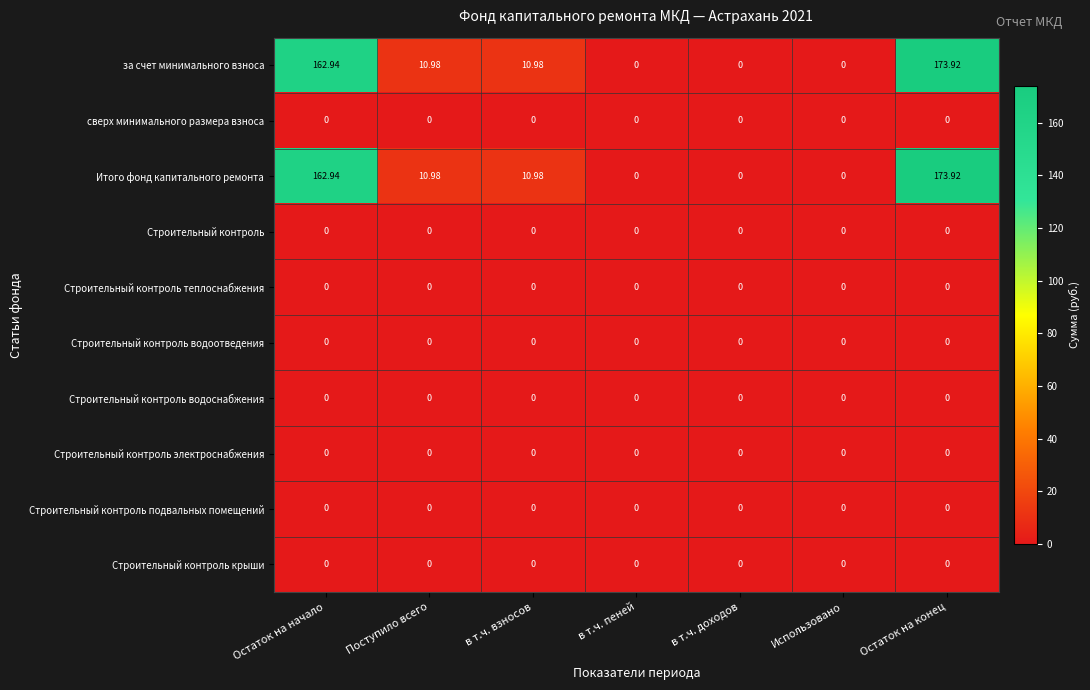

At which category is the sum across all series the highest?

Остаток на конец